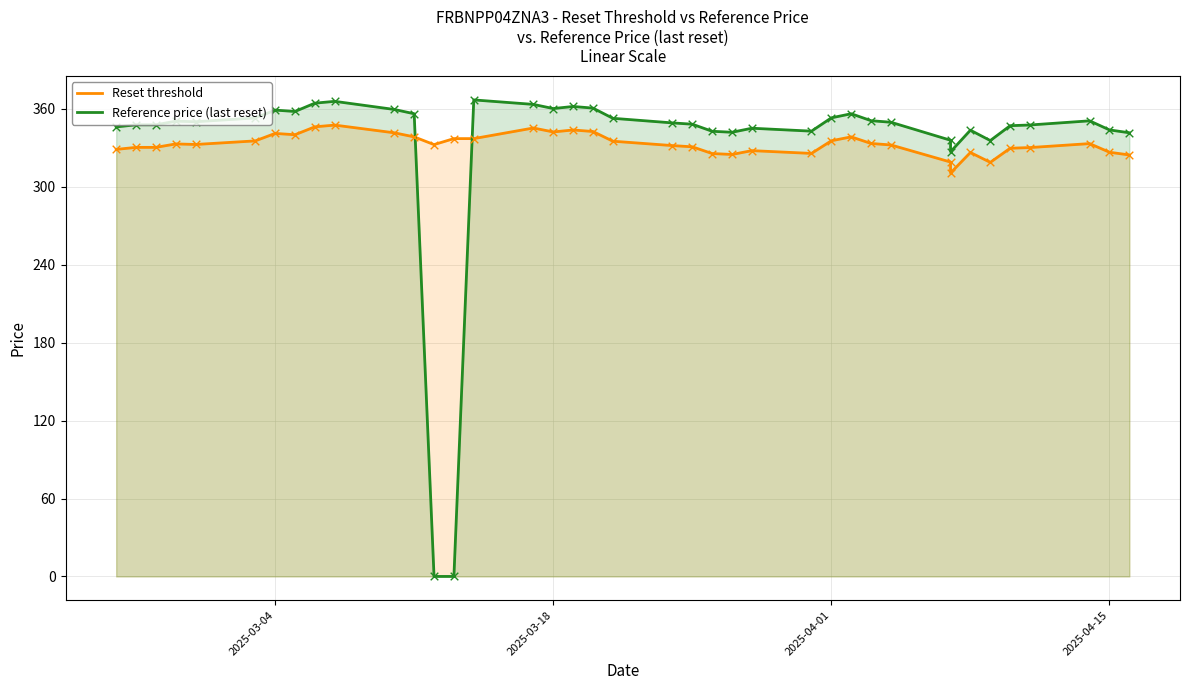

Which series contains the lowest Y value?

Reference price (last reset)